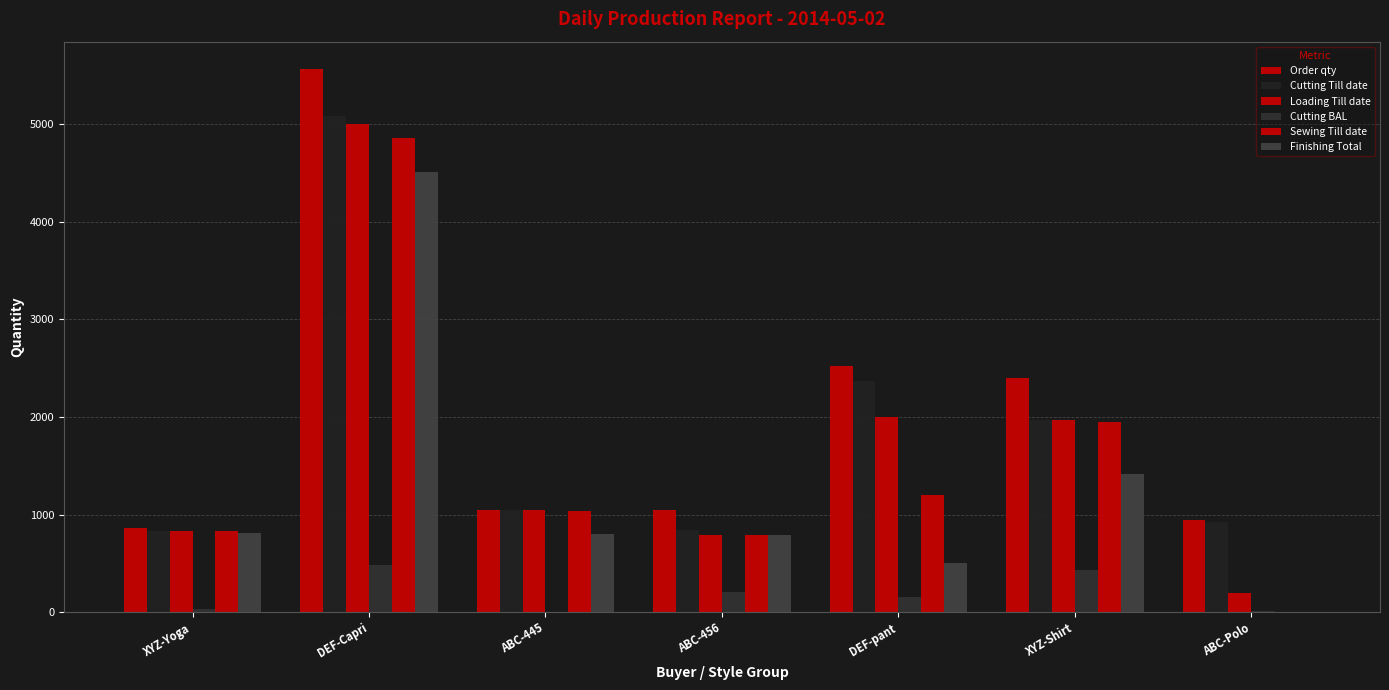

Which series has the largest total across all categories?

Order qty